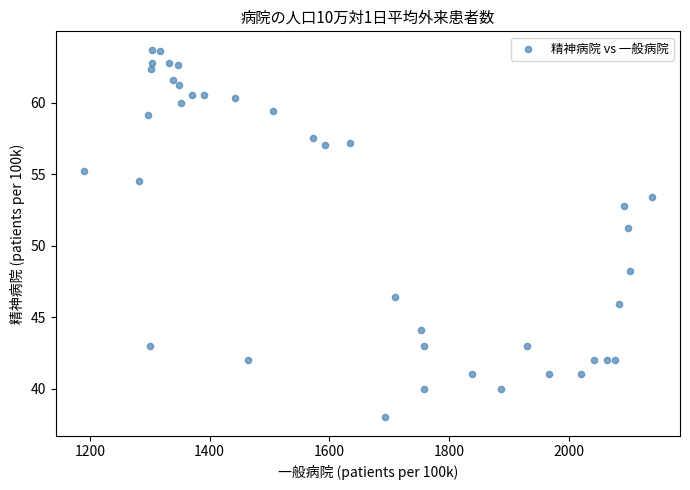

What is the range of Y values (max minus min)?

25.7